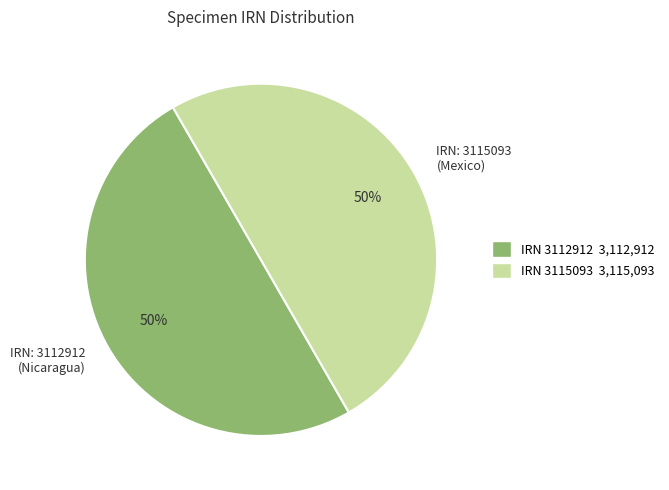

How many segments does this pie chart have?

2